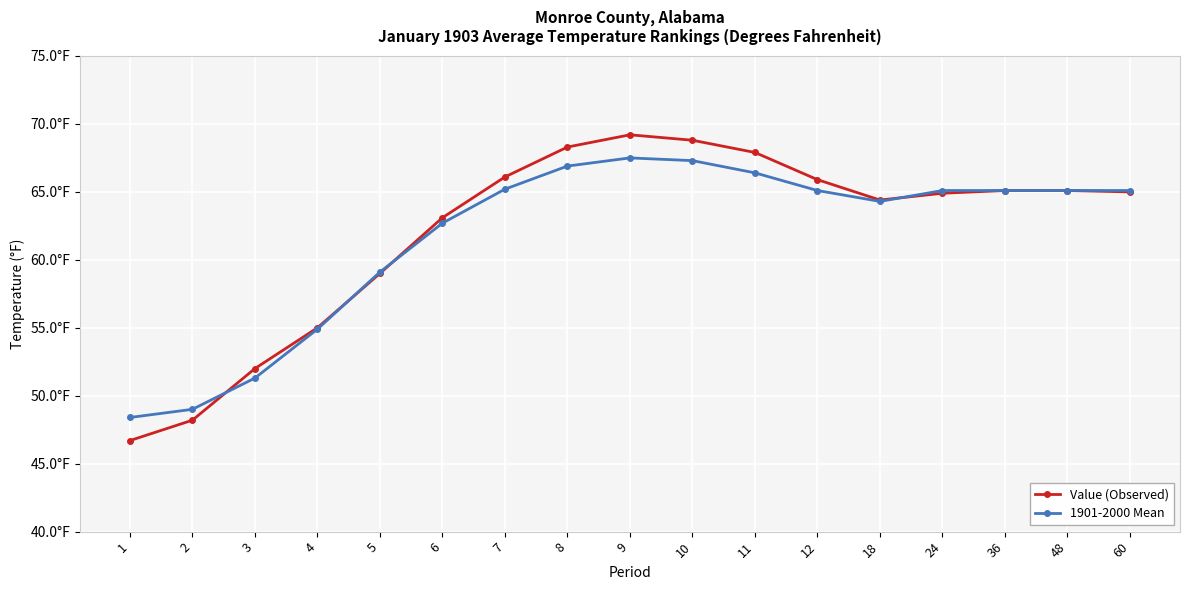

What is the difference between the maximum and second lowest values in the 1901-2000 Mean series?

18.5